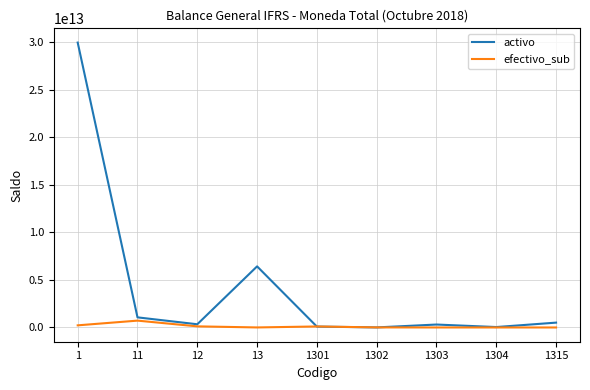

At 1303, list the series in order from largest to smallest.

activo, efectivo_sub